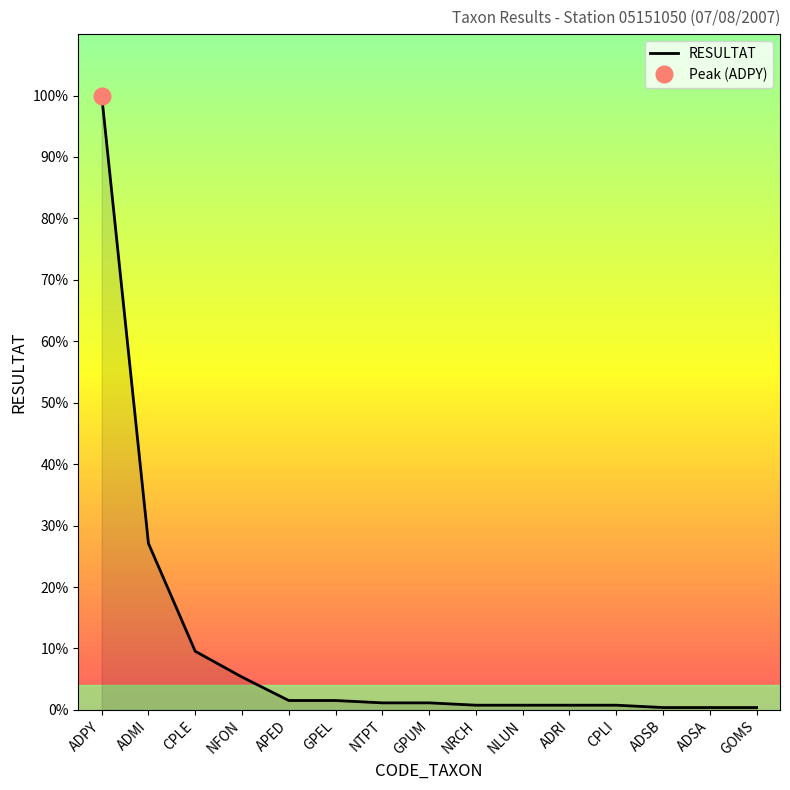

Where is the data nearest to the value 131?

ADMI